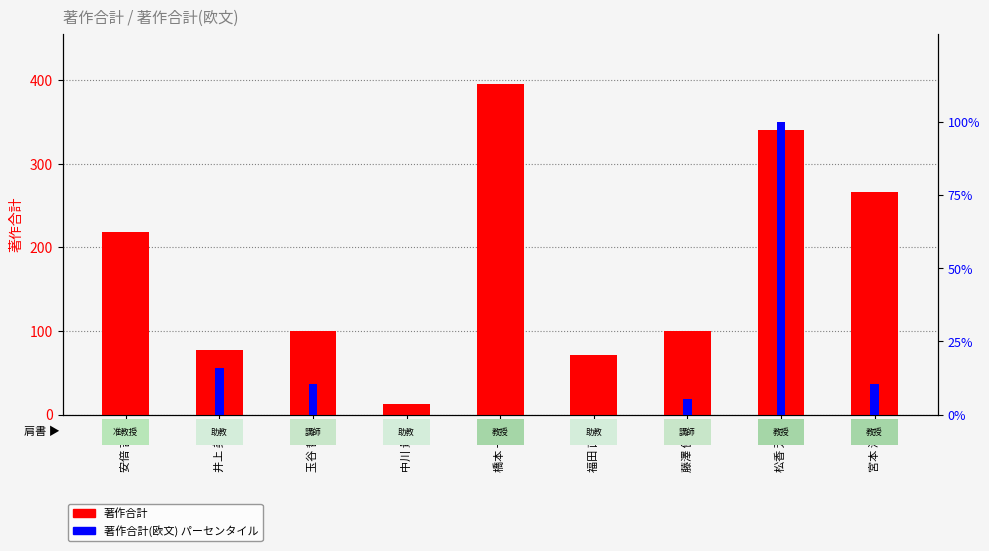

Which series changed the most between 井上 美穂 and 玉谷 哲也?

著作合計